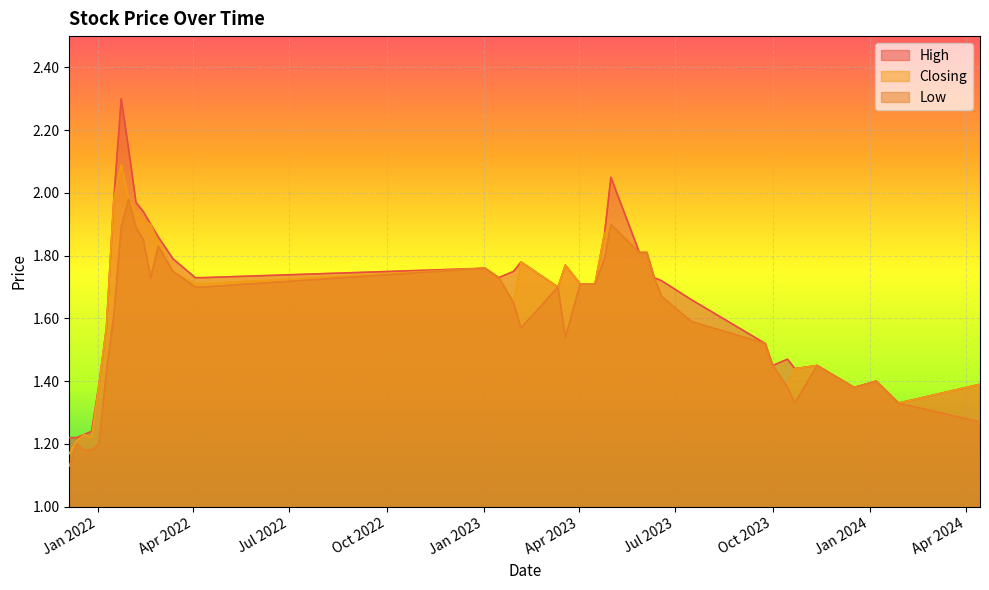

What is the difference between the maximum and minimum values in the Closing series?

0.9